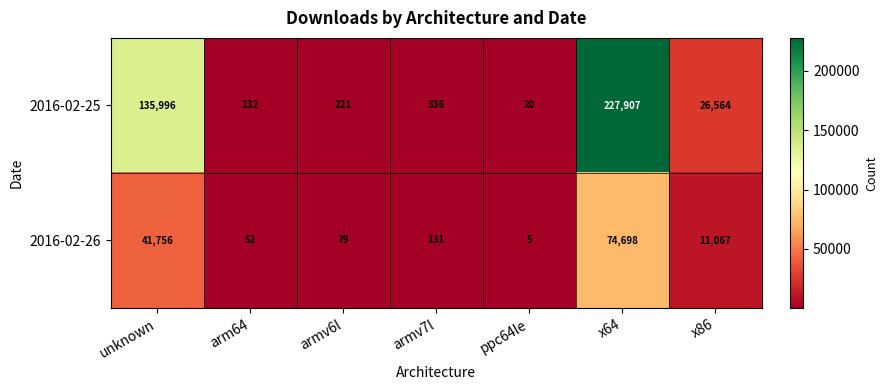

What is the greatest value displayed?

227907